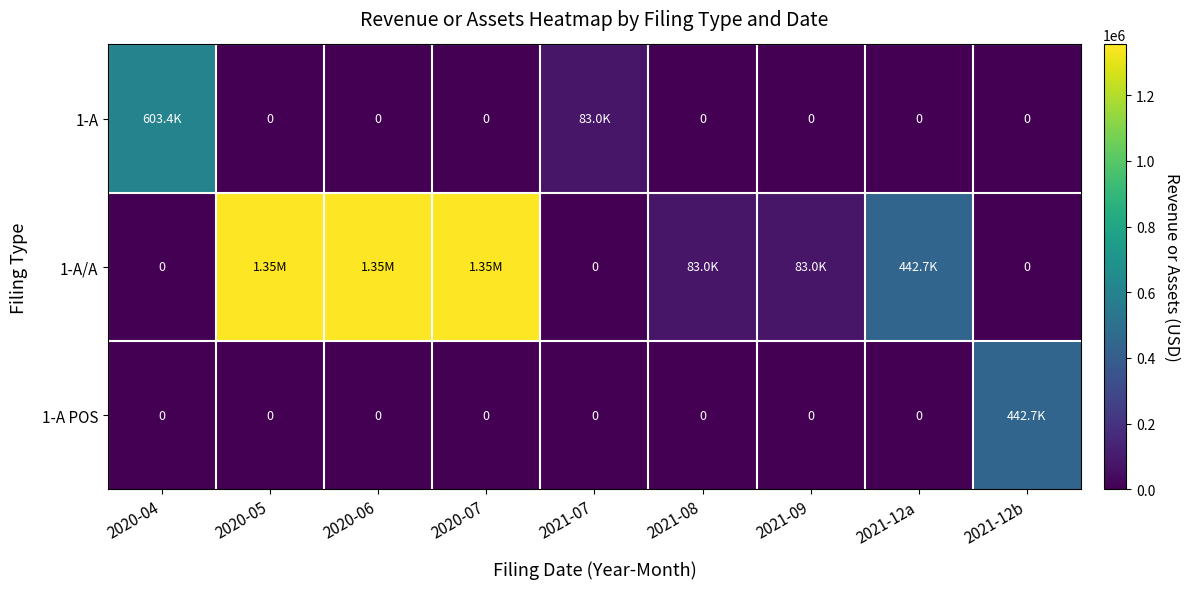

The value of 1-A POS at 2021-12b is 442680. True or false?

True